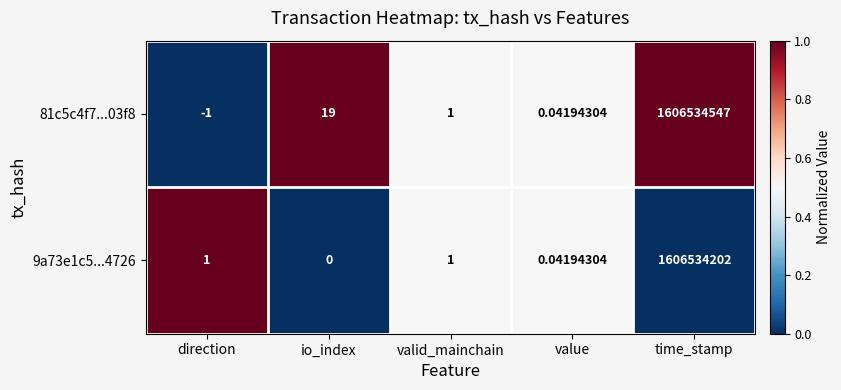

What is the total value across all series at io_index?

19.0